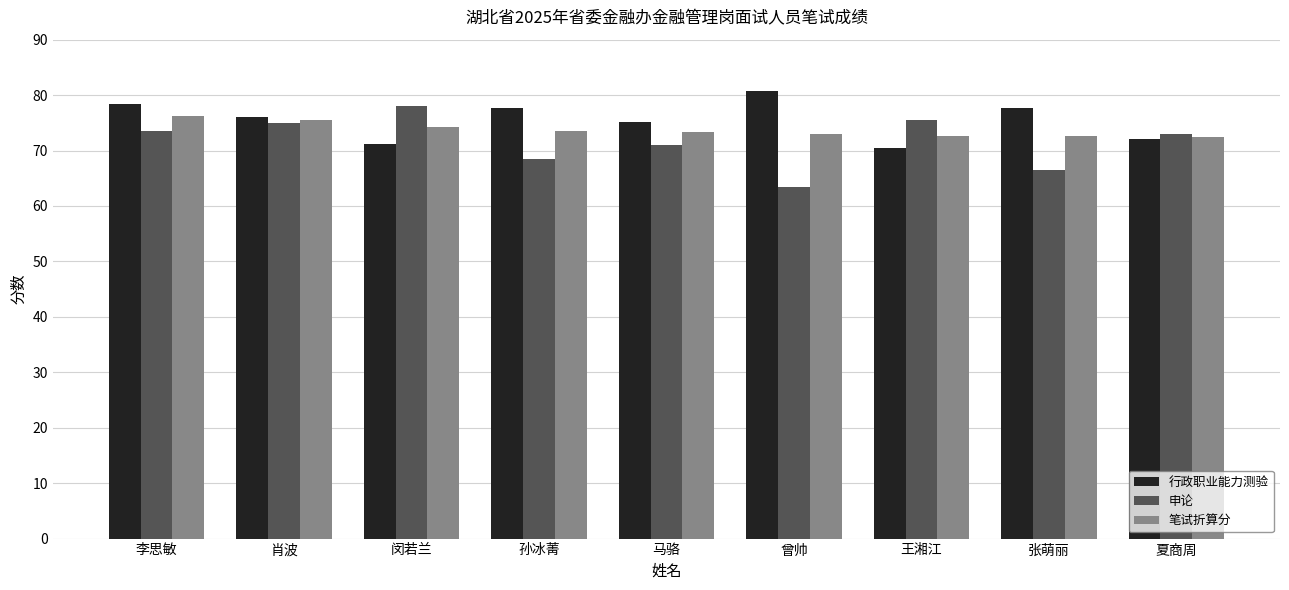

The value of 笔试折算分 at 闵若兰 is 117.0. True or false?

False